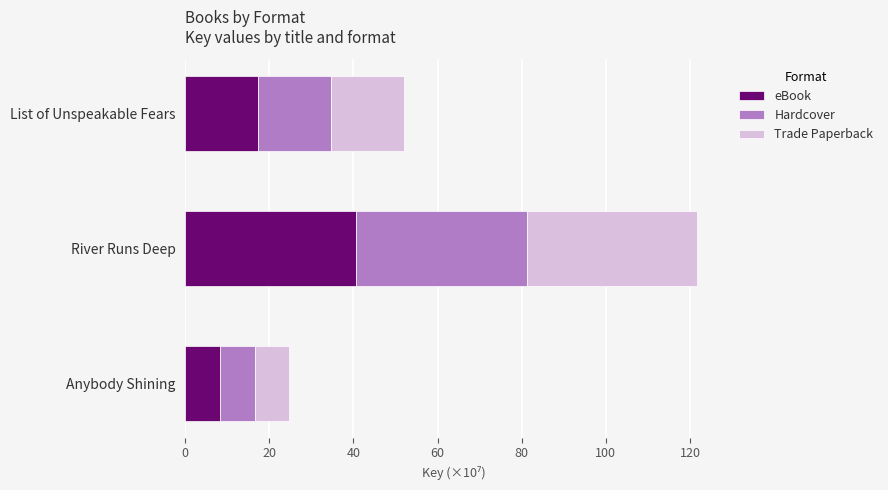

Is it true that eBook equals 16.2 at River Runs Deep?

False